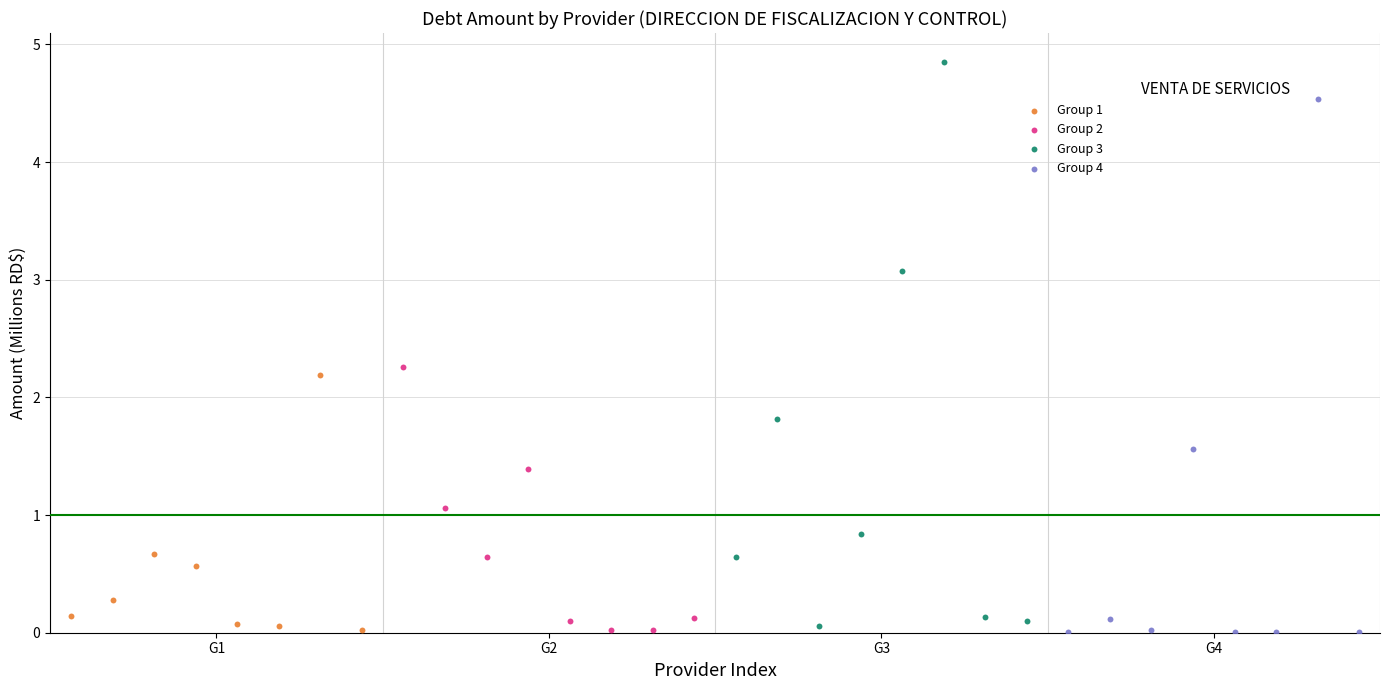

Which series has the largest Y range (max minus min)?

Group 3